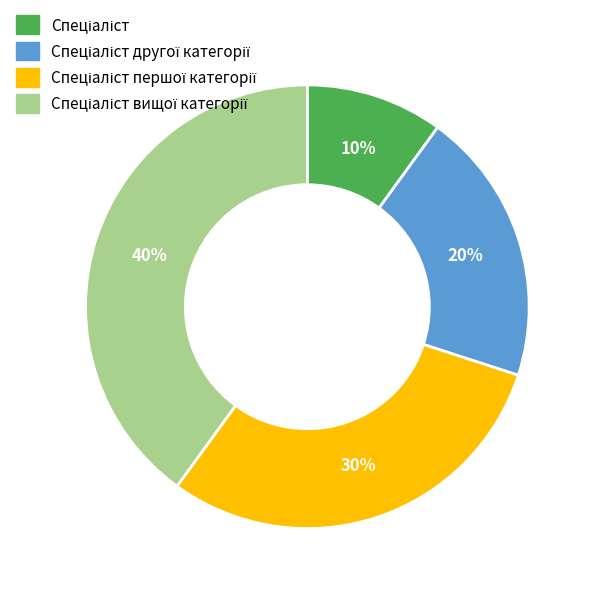

How many slices are in this pie chart?

4